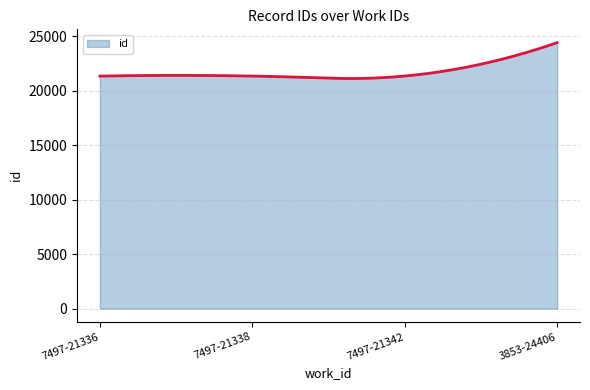

What is the maximum value shown in the chart?

24406.0